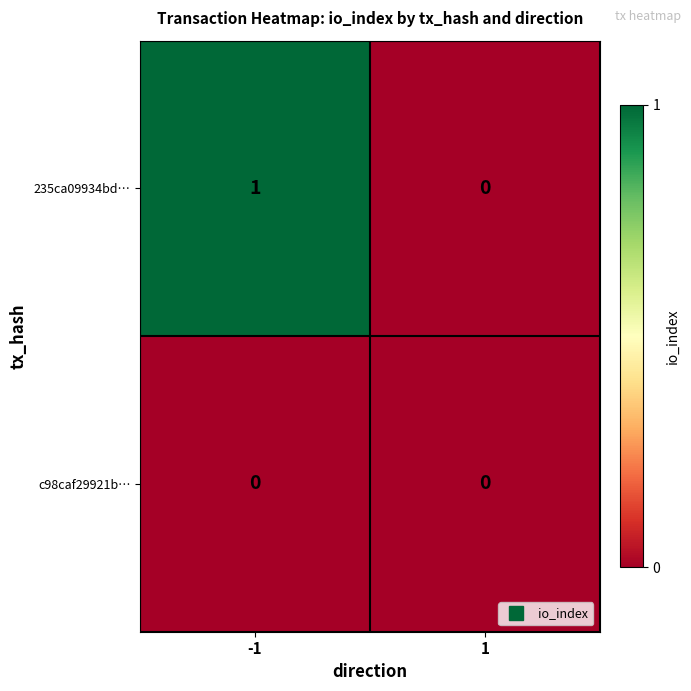

Reading left to right, transcribe all the data shown in this chart.

235ca09934bd…: -1=1	1=0
c98caf29921b…: -1=0	1=0